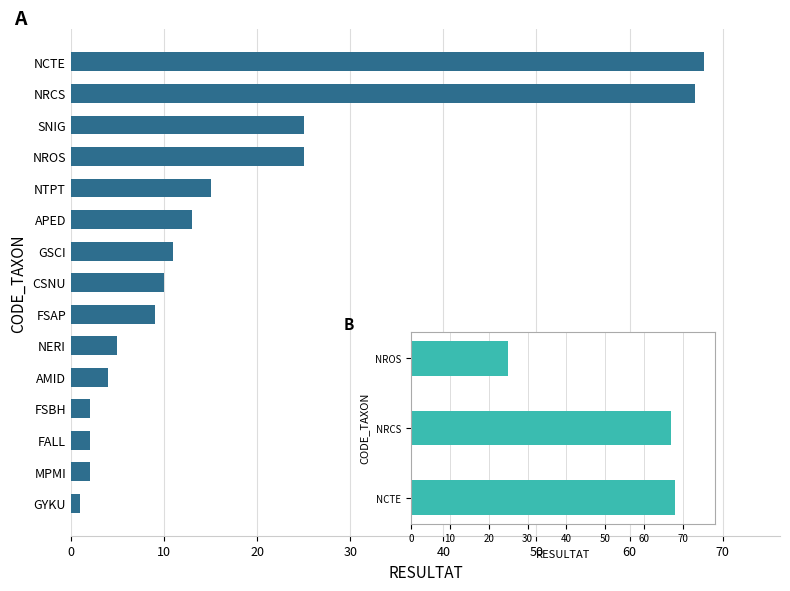

Is it true that the value at NERI is 2?

False